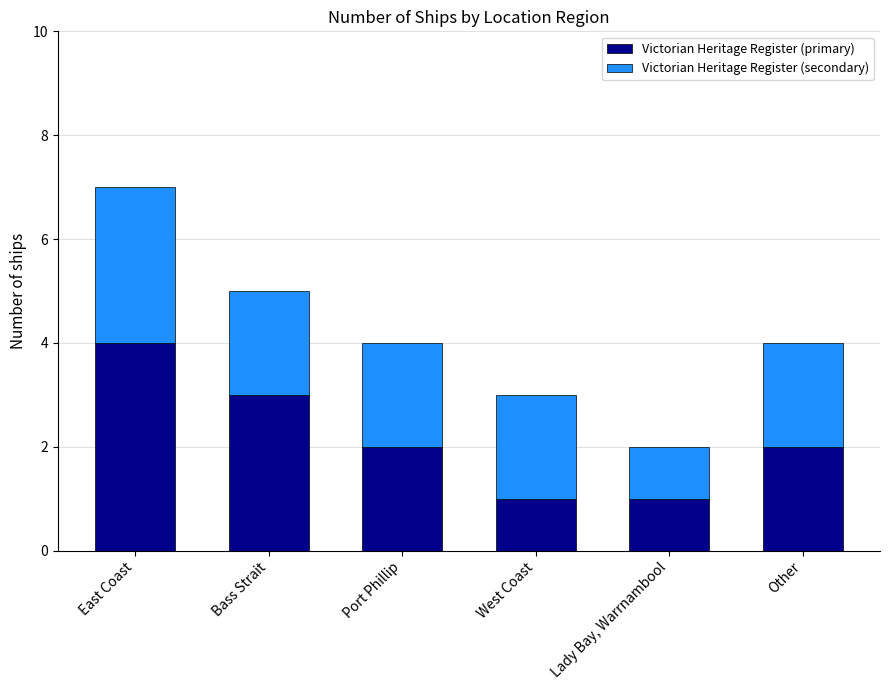

Is it true that Victorian Heritage Register (primary) equals 1 at West Coast?

True